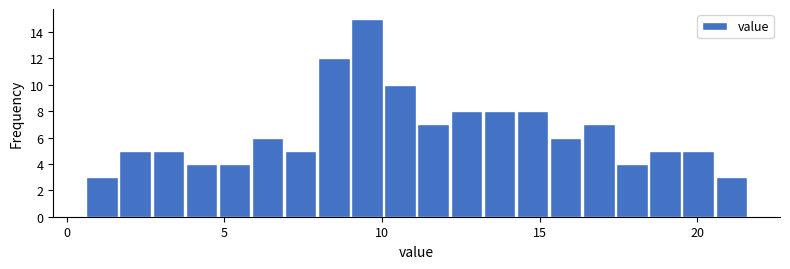

Read against the x-axis, roughly where is the centre of the tallest bar?

9.5